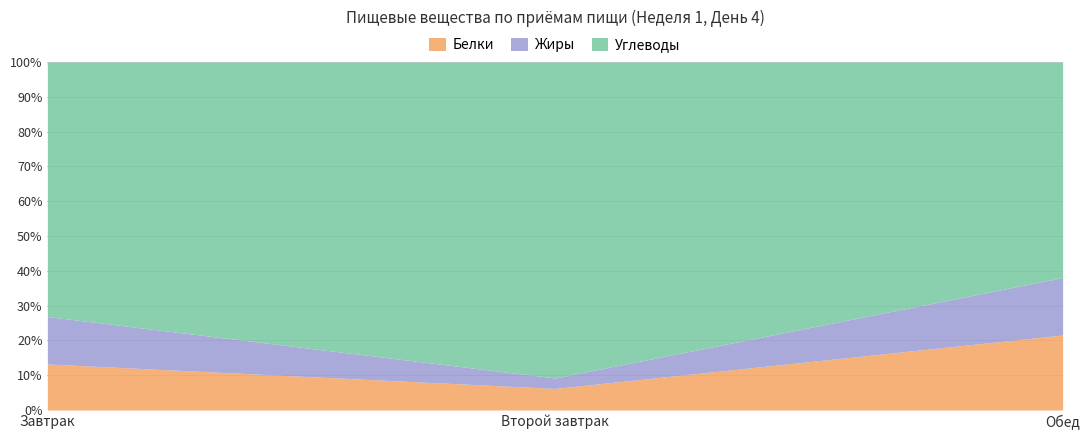

What are all the series names shown in the legend?

Белки, Жиры, Углеводы